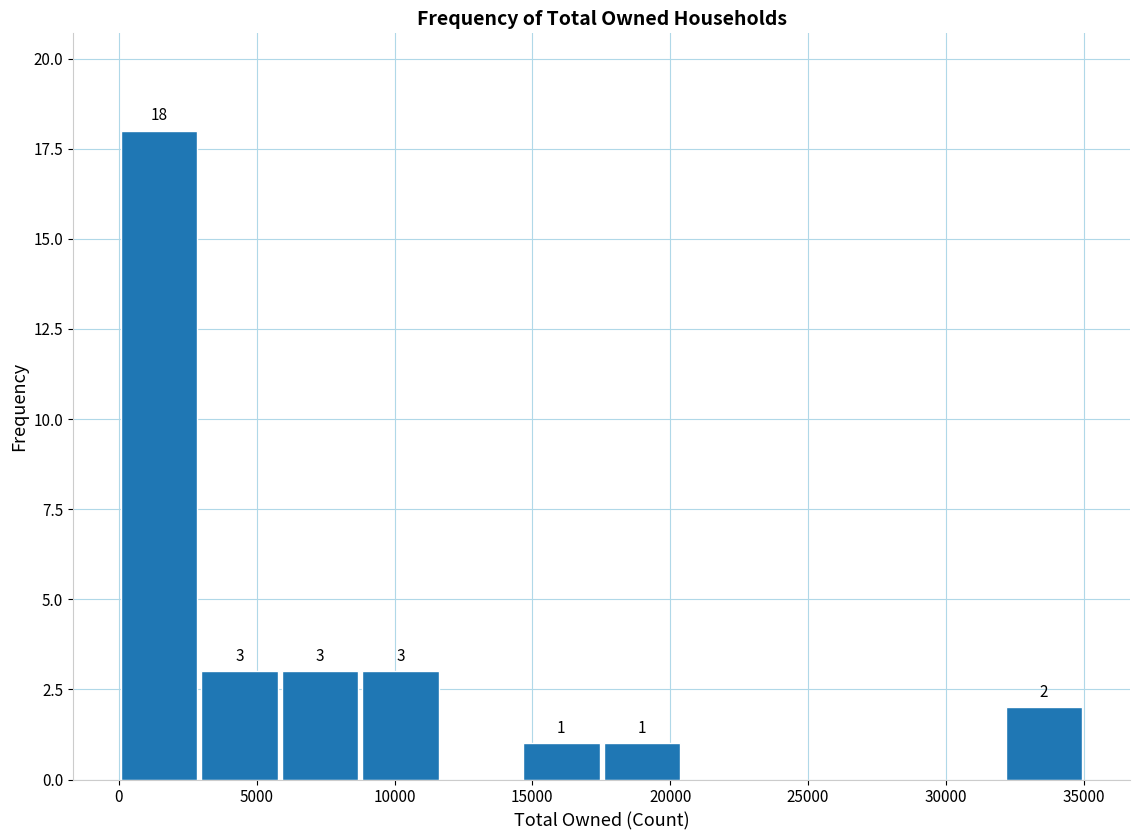

Over which range of the x-axis is the bar tallest?

0 to 3000